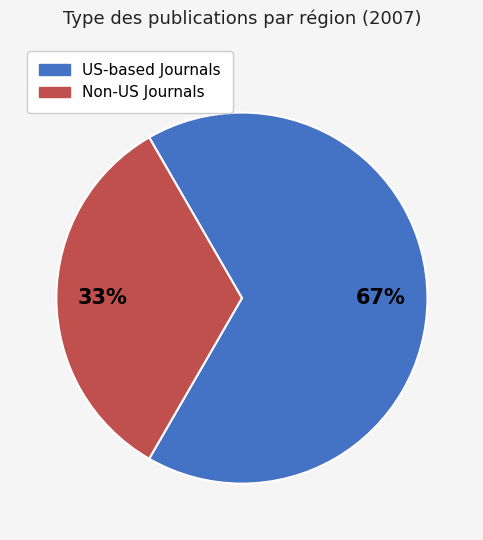

Is it true that US-based Journals is 67% of the pie?

True